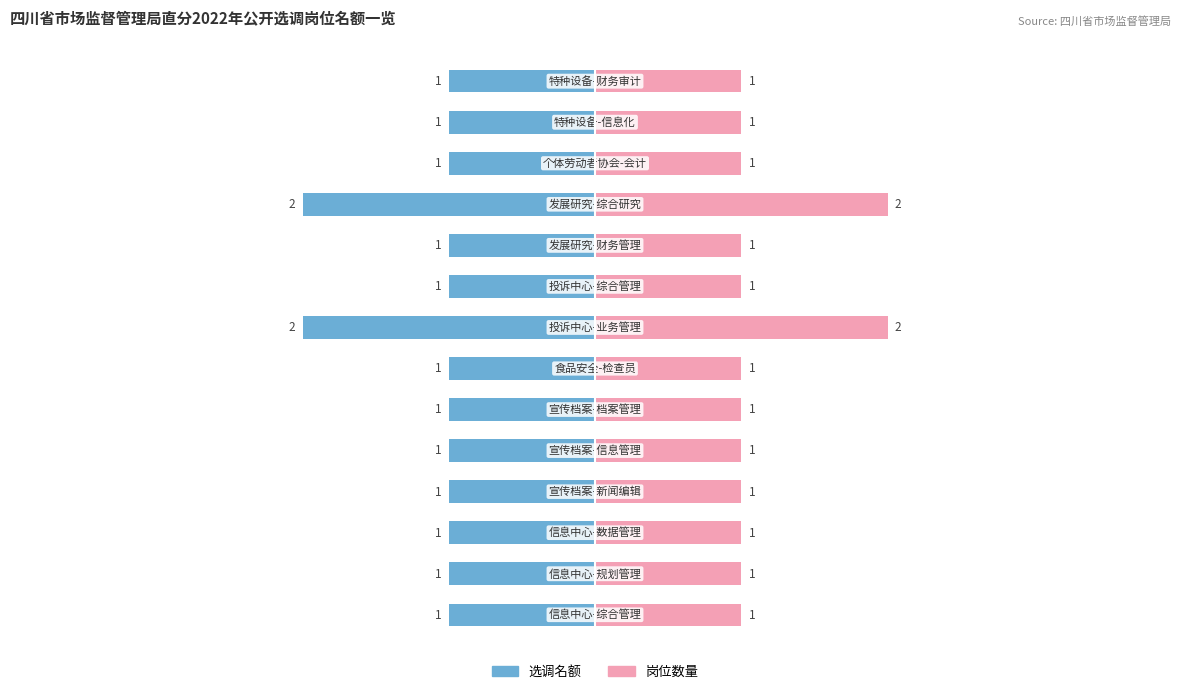

What is the difference between the maximum and minimum values in the Male series?

1